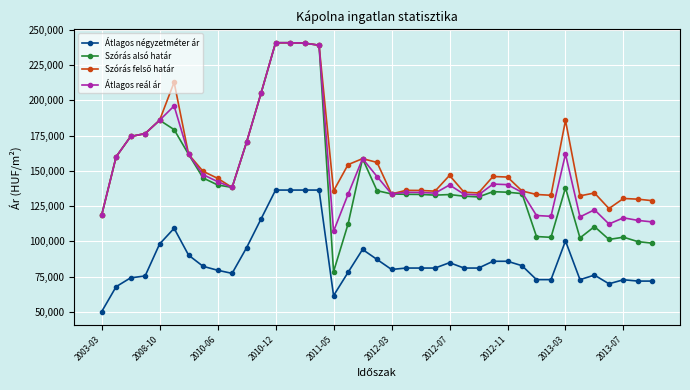

Which series has the largest range (max minus min)?

Szórás alsó határ